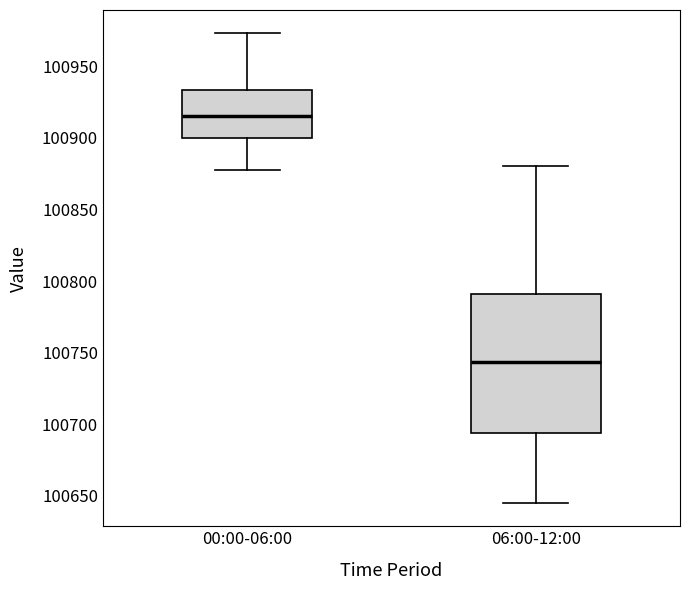

Reading left to right, read every box against the y-axis: the position of its median line, the range the box covers, and the ends of its whiskers. The values are not printed on the chart, so give them approximately, as read against the axis.

00:00-06:00: median 100915, box 100900 to 100935, whiskers 100880 to 100975
06:00-12:00: median 100745, box 100695 to 100790, whiskers 100645 to 100880